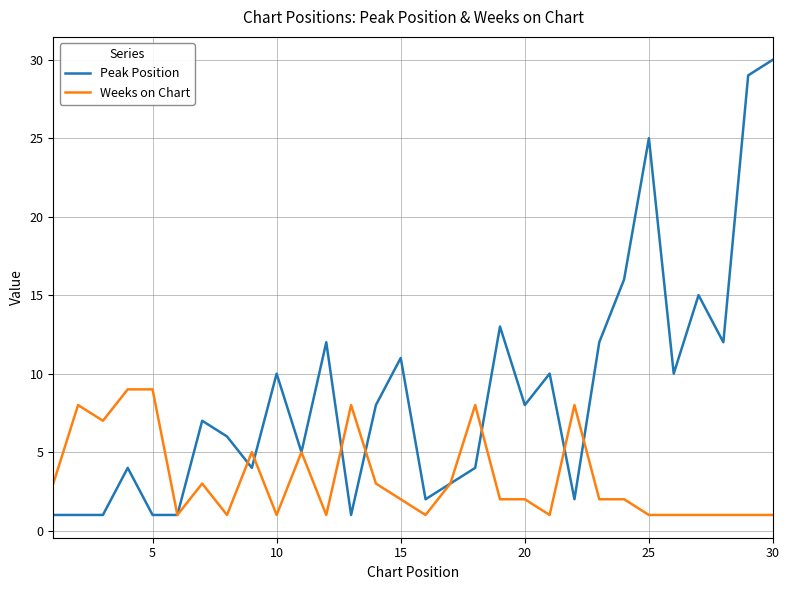

What is the minimum value shown in the chart?

1